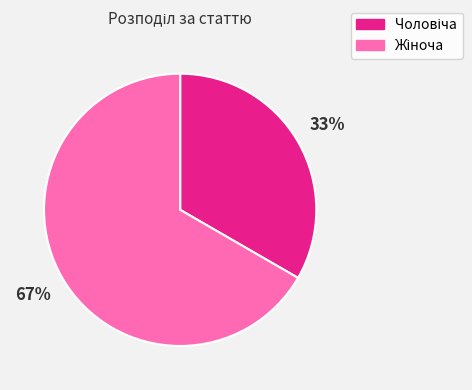

To the nearest percent, what is the average slice percentage?

50%